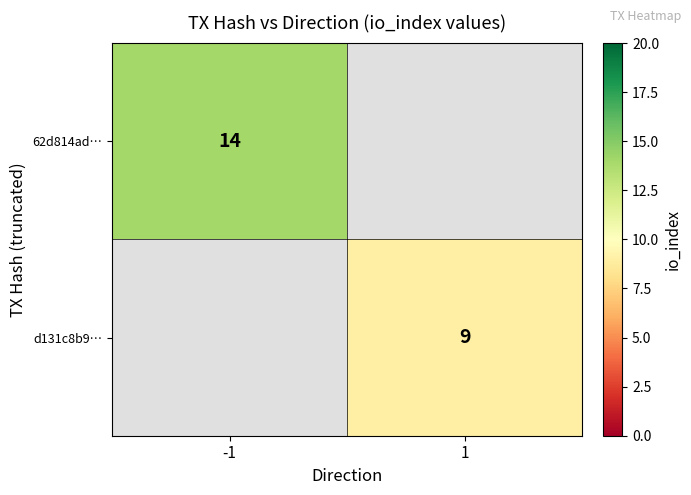

Count the number of categories in the chart.

2